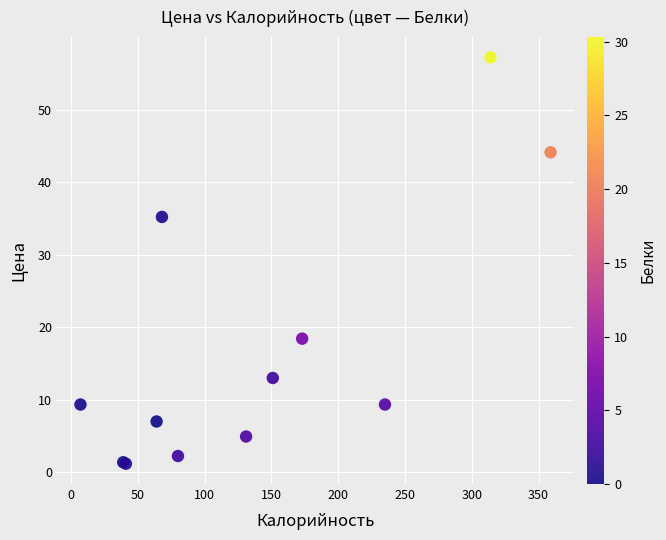

What Y value in the scatter plot is closest to 29?

35.2